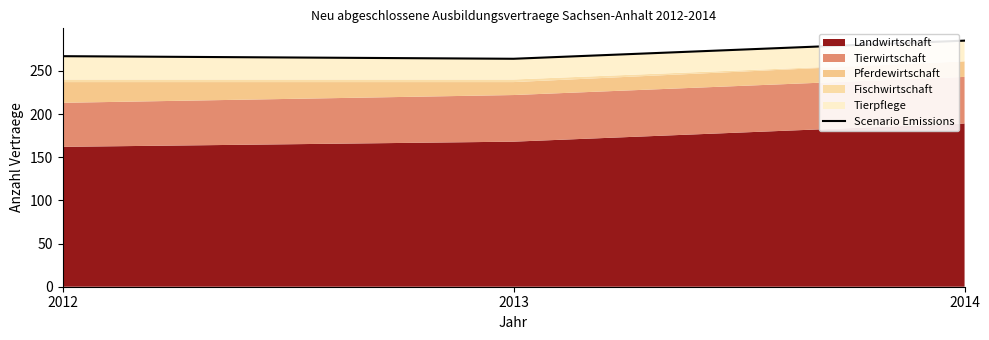

Count the number of categories in the chart.

3